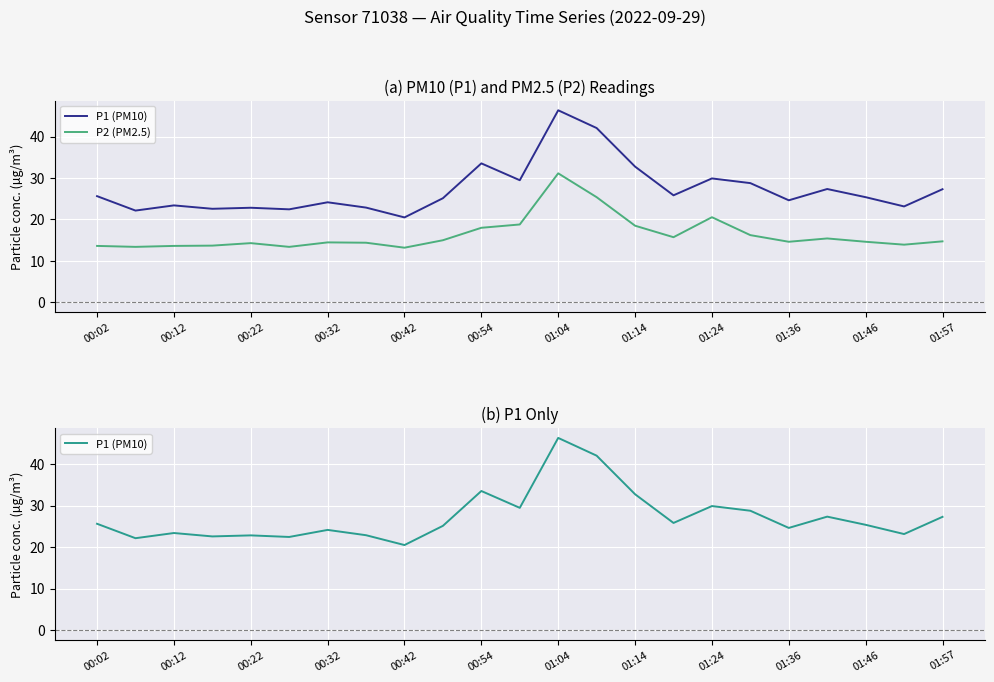

What is the difference between the maximum and second lowest values in the P1 (PM10) series?

24.2